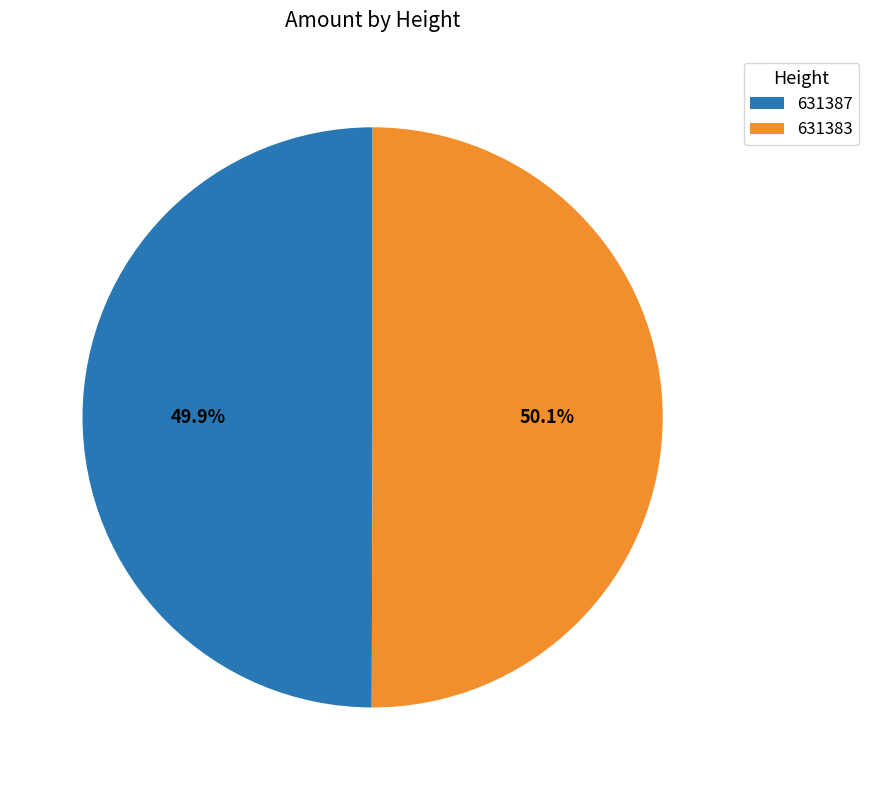

Is there a majority slice in this chart?

Yes